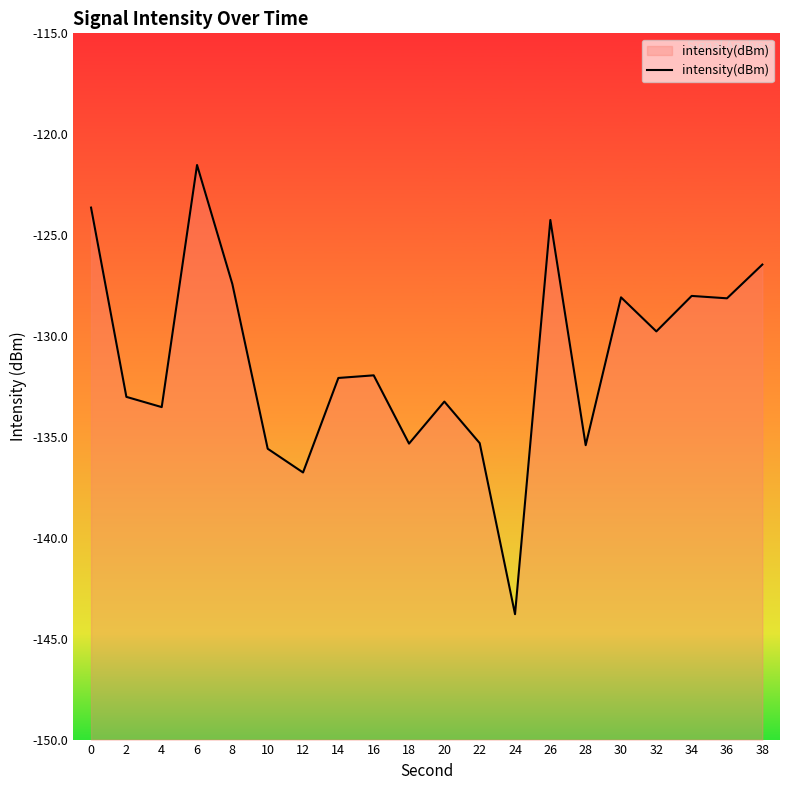

What is the smallest value displayed?

-143.8